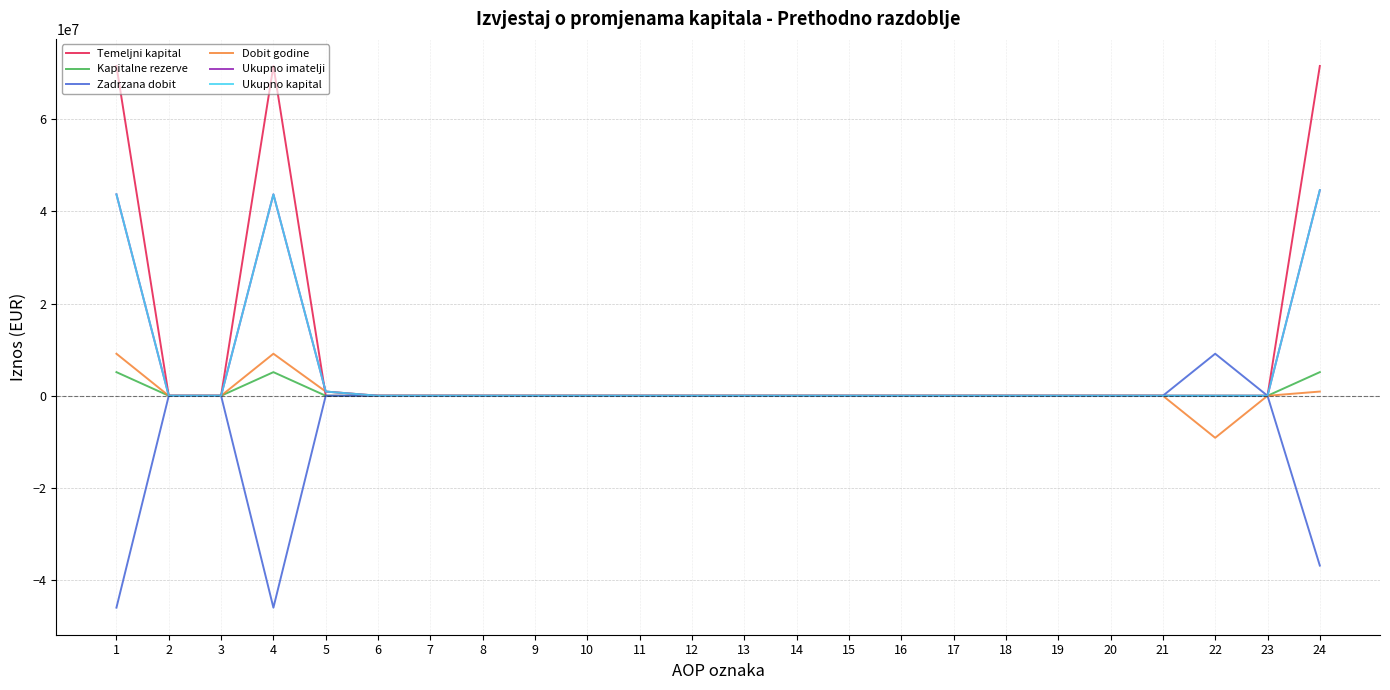

How many lines are shown in the chart?

6